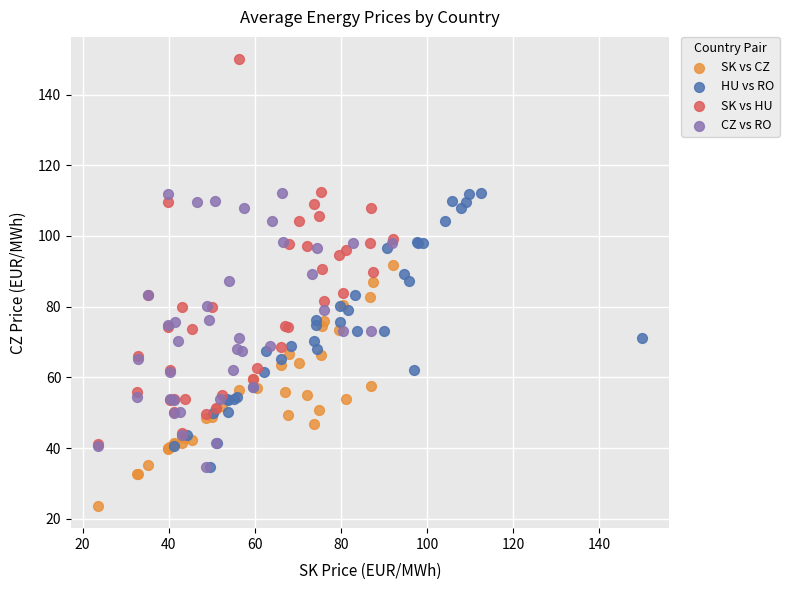

Which series contains the highest Y value?

SK vs HU